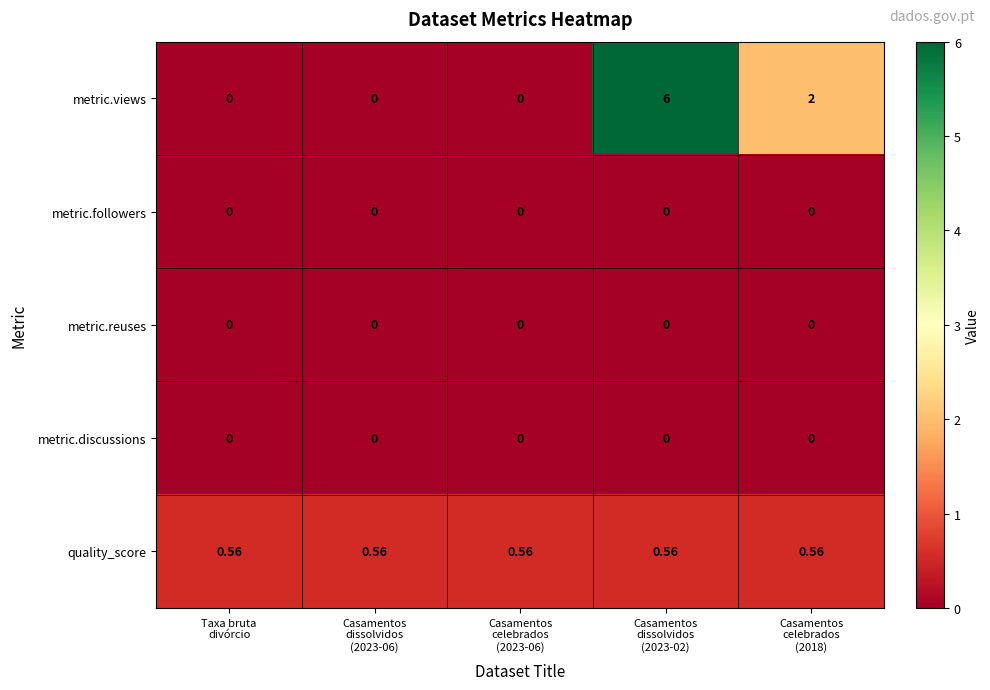

Which series has the largest range (max minus min)?

metric.views